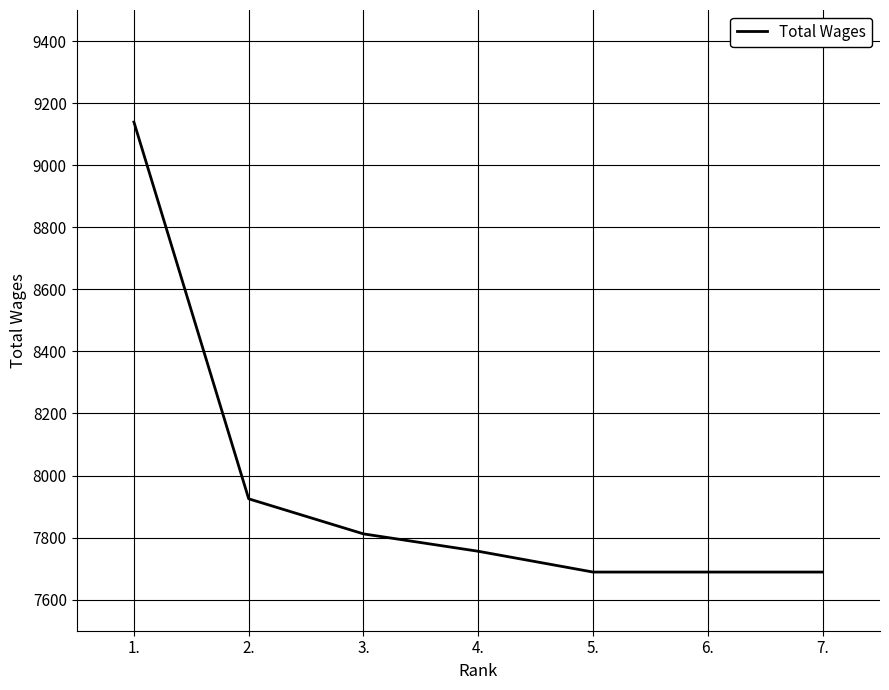

Approximately how many times larger is the value at 3. compared to 5.?

1.0